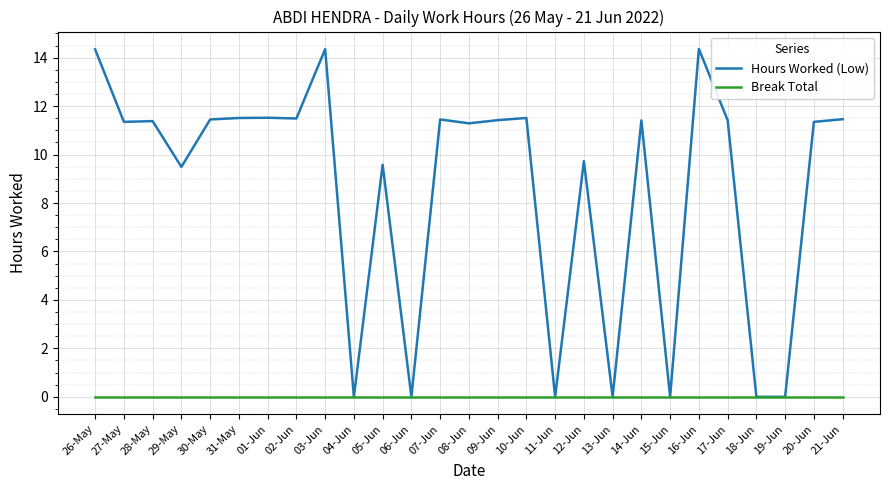

Which series has the widest spread of values?

Hours Worked (Low)